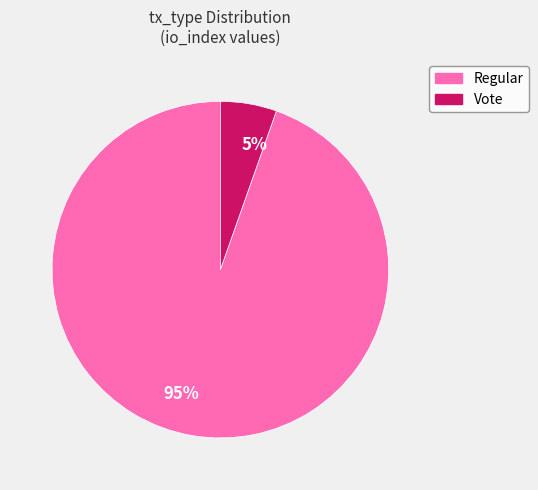

Between Vote and Regular, which is larger?

Regular